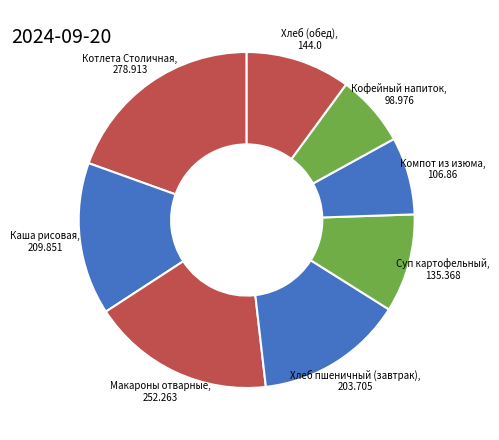

How many segments does this pie chart have?

8